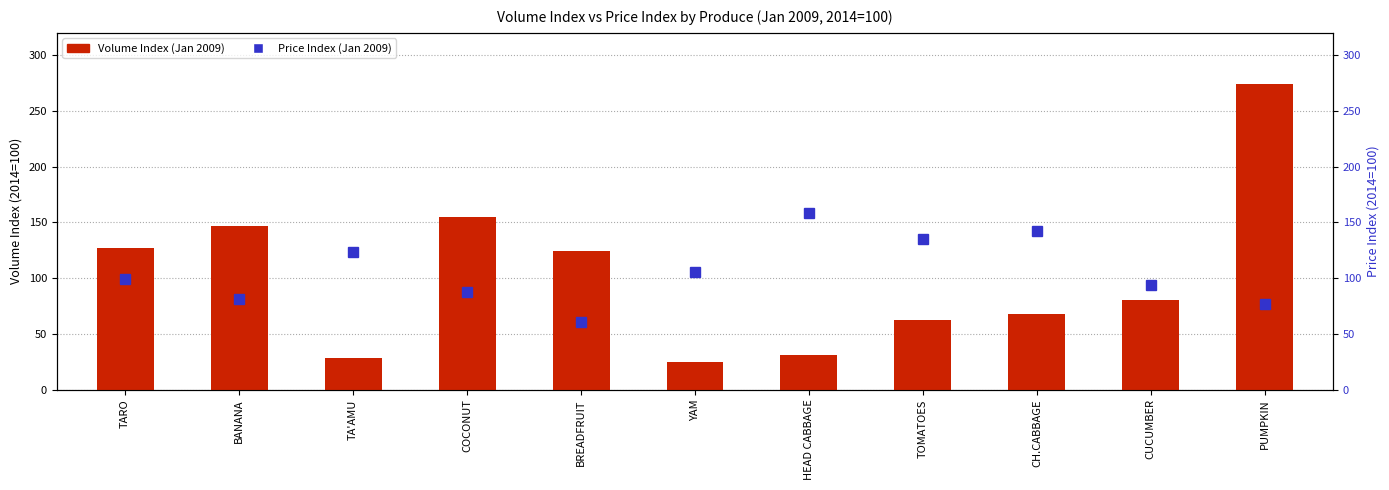

Does the chart contain stacked bars?

No